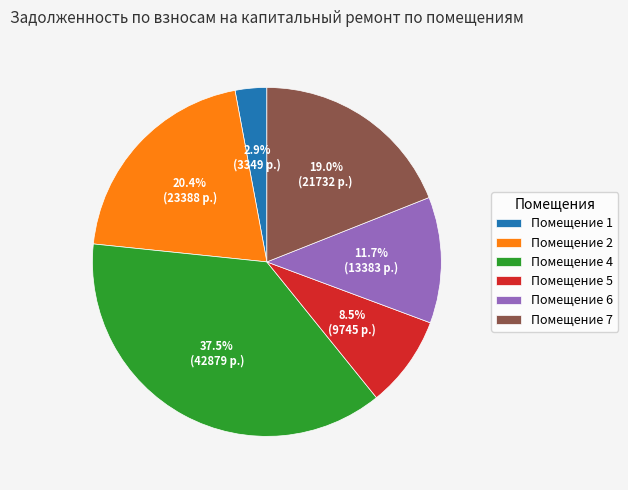

Is there any slice that represents more than half of the pie?

No